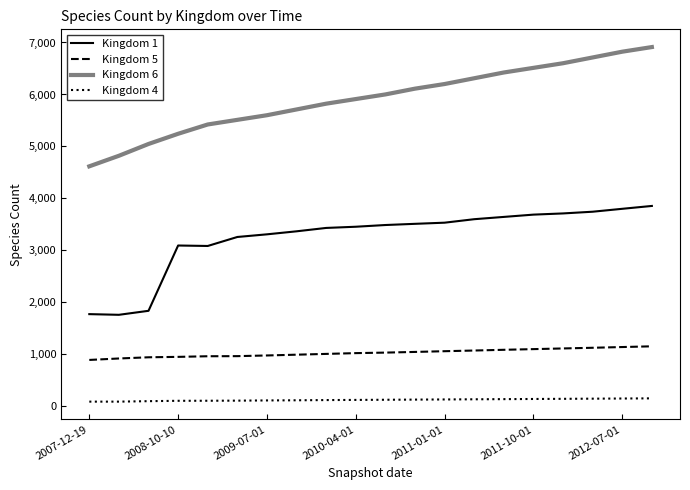

Rank the series by their average value, from highest to lowest.

Kingdom 6, Kingdom 1, Kingdom 5, Kingdom 4